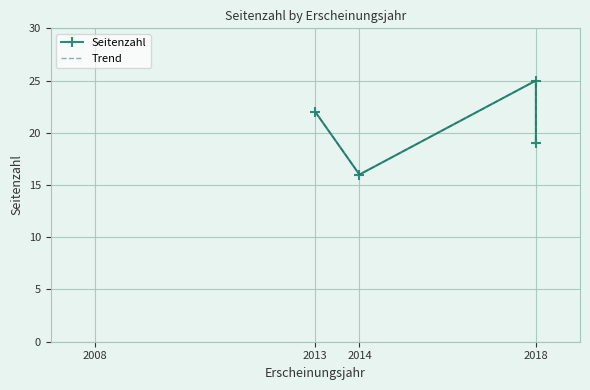

What are all the series names shown in the legend?

Seitenzahl, Trend